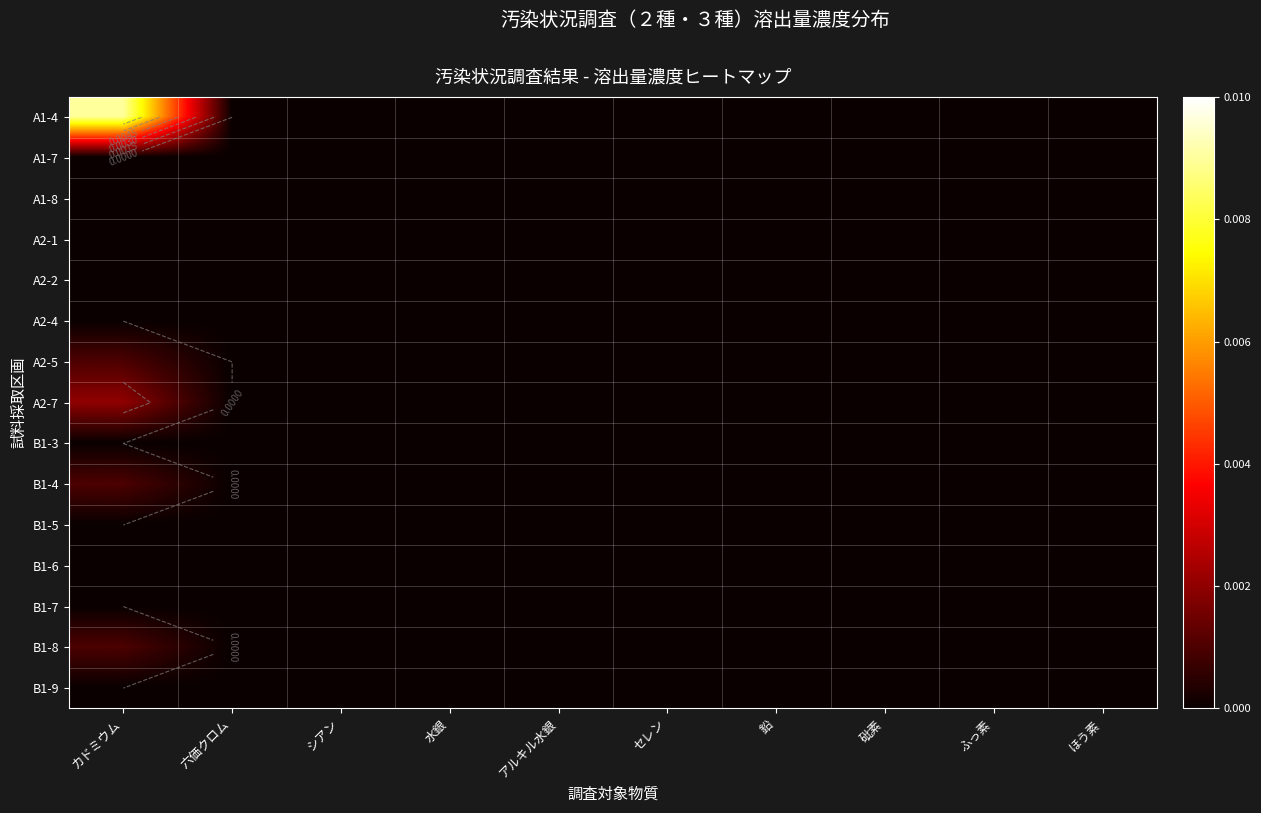

At シアン, list the series in order from smallest to largest.

A1-4, A1-7, A1-8, A2-1, A2-2, A2-4, A2-5, A2-7, B1-3, B1-4, B1-5, B1-6, B1-7, B1-8, B1-9